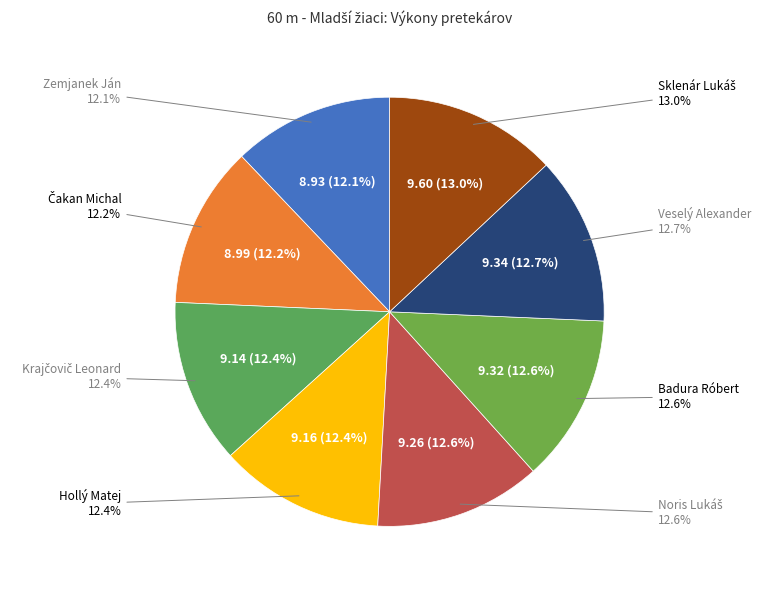

Is it true that Badura Róbert is 28% of the pie?

False